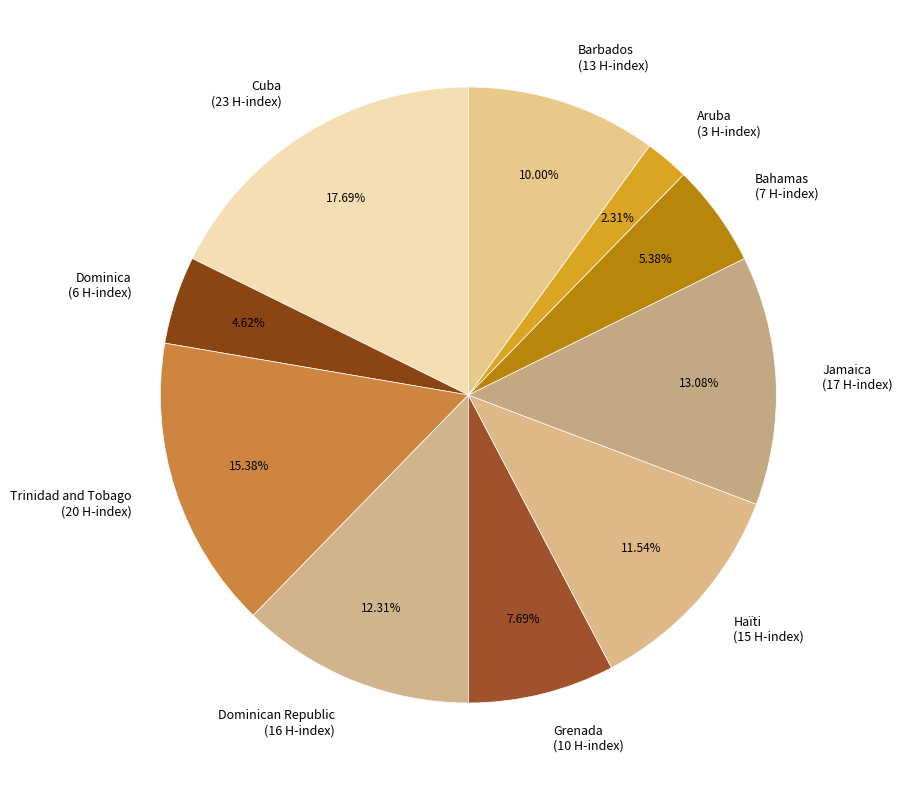

Count the number of slices in the pie.

10